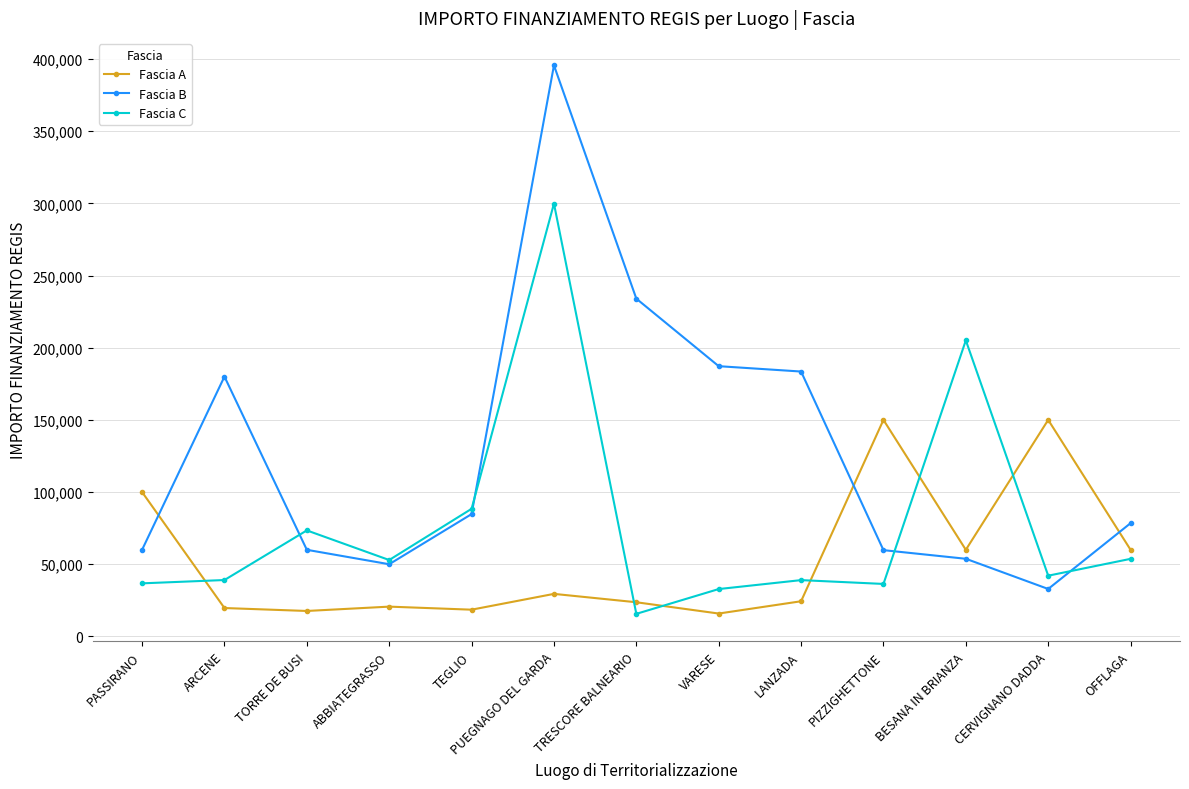

True or false: Fascia C has a value of 42066.0 at CERVIGNANO DADDA.

True